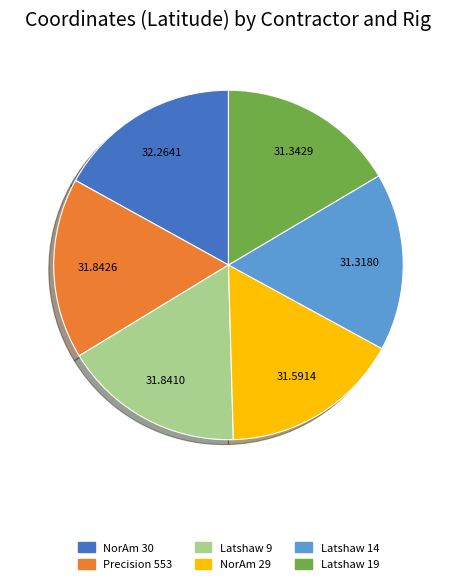

Is the sum of NorAm 30 and Latshaw 19 greater than half?

No